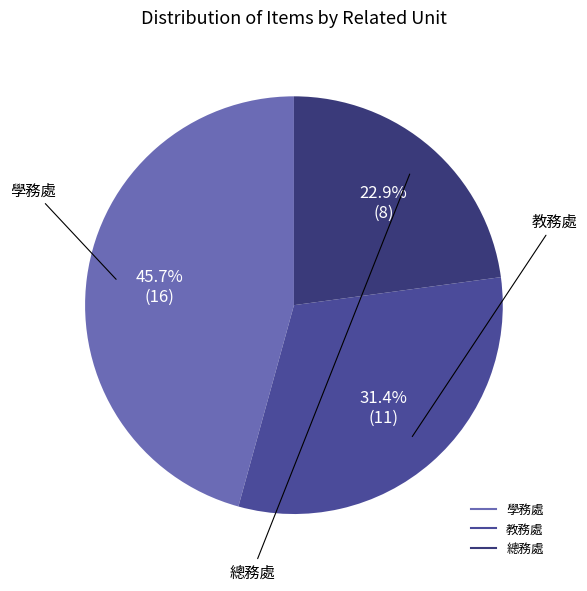

Which slice is the largest?

學務處